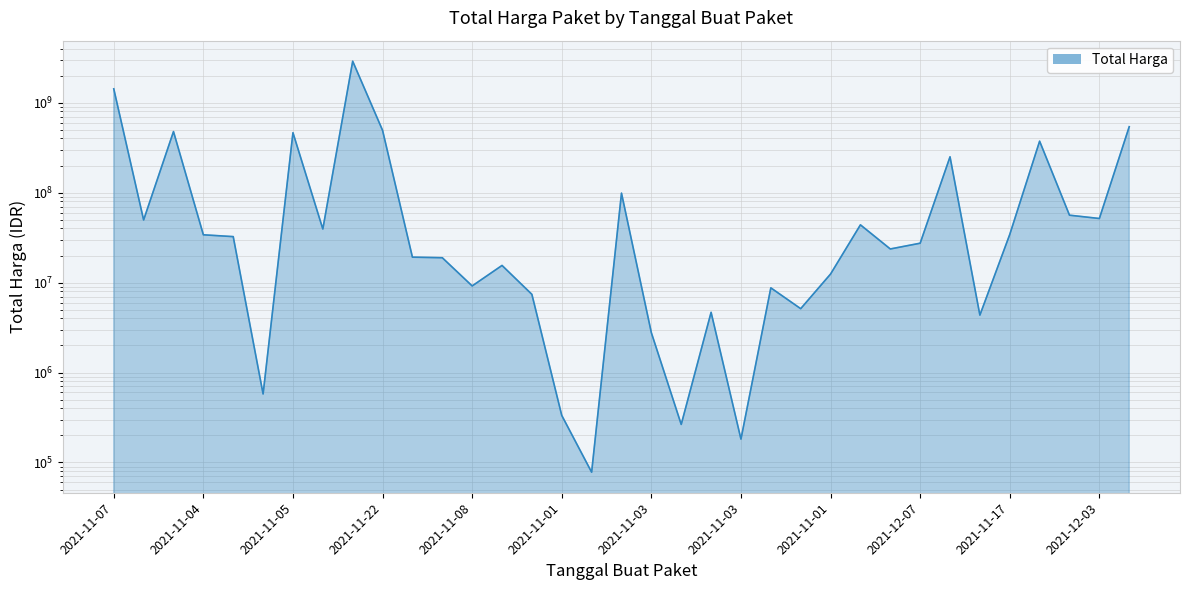

Rank the categories by value from lowest to highest.

2021-11-03, 2021-11-03, 2021-11-03, 2021-11-01, 2021-11-04, 2021-11-03, 2021-11-08, 2021-11-03, 2021-11-03, 2021-11-11, 2021-11-03, 2021-11-08, 2021-11-01, 2021-11-08, 2021-12-09, 2021-11-24, 2021-11-04, 2021-12-07, 2021-11-04, 2021-11-04, 2021-11-17, 2021-11-11, 2021-11-24, 2021-11-08, 2021-12-03, 2021-12-01, 2021-11-03, 2021-11-08, 2021-11-28, 2021-11-05, 2021-11-24, 2021-11-22, 2021-12-09, 2021-11-07, 2021-11-11